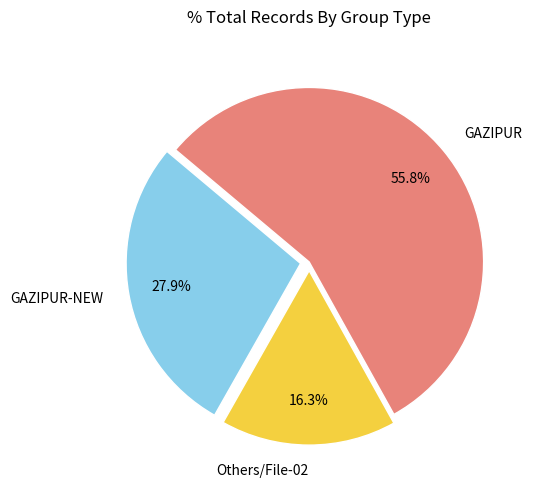

Rank the categories by value from highest to lowest.

GAZIPUR, GAZIPUR-NEW, Others/File-02